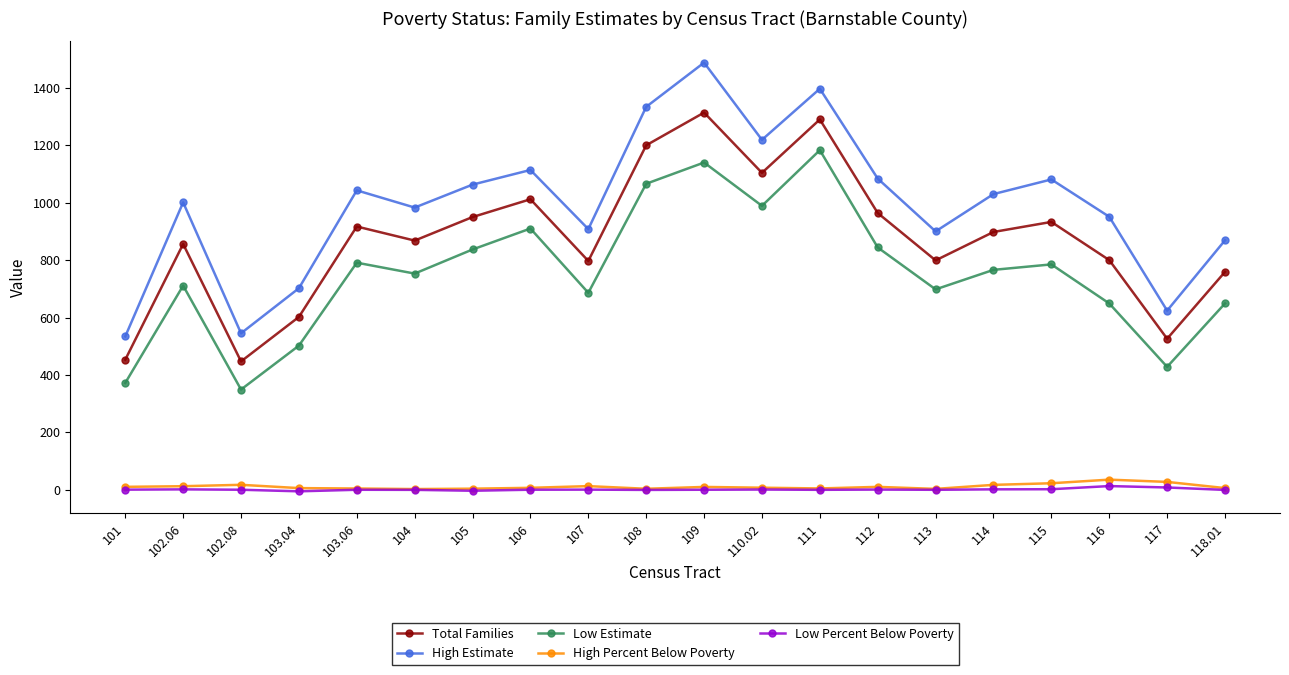

At which category is the sum across all series the highest?

109